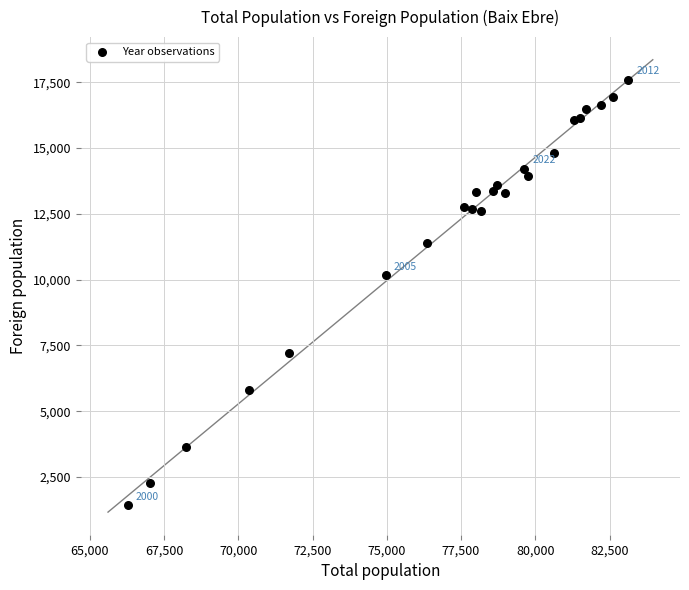

What is the range of Y values (max minus min)?

16165